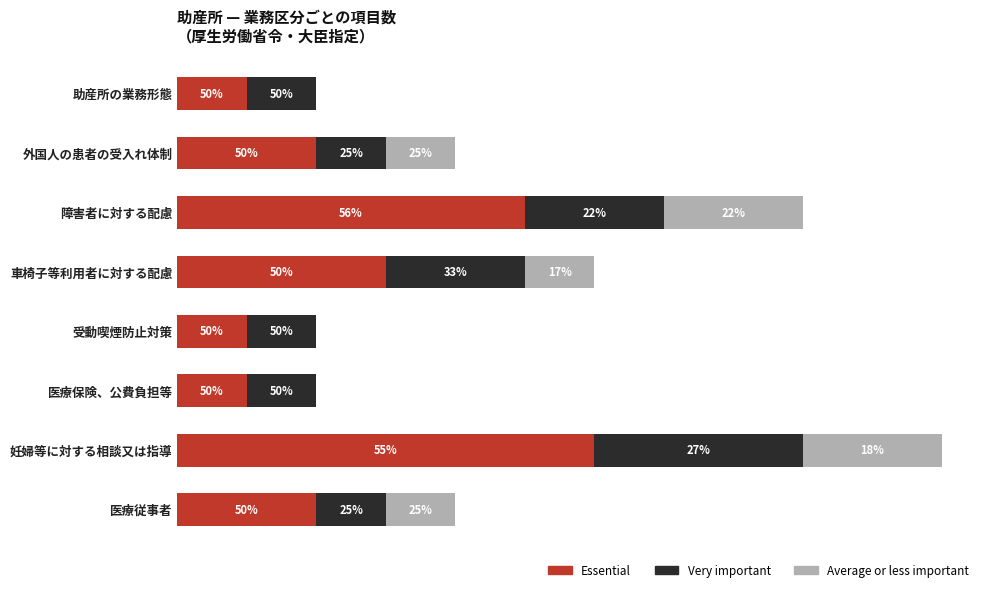

How many data points does each series have?

8